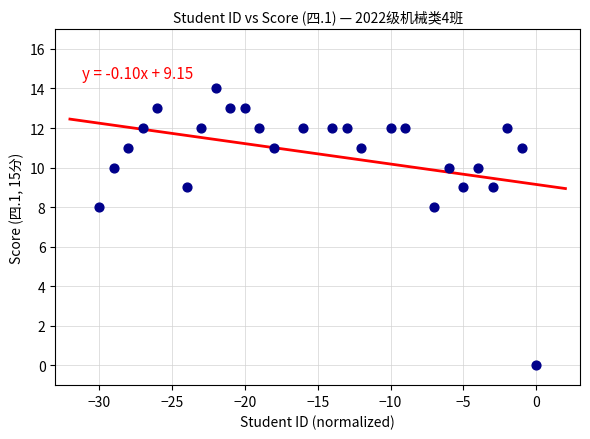

What is the range of X values (max minus min)?

30